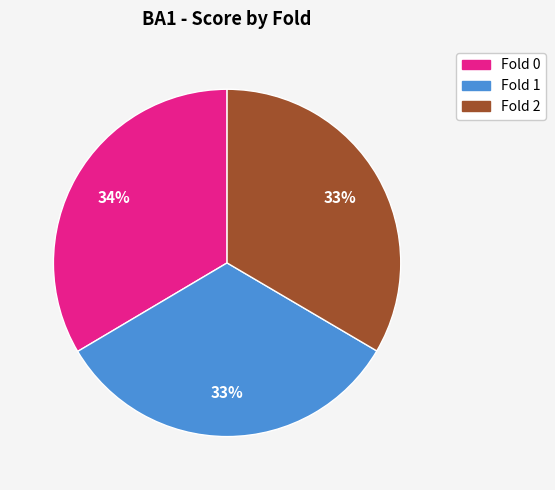

Combined, do Fold 2 and Fold 1 account for over 50%?

Yes